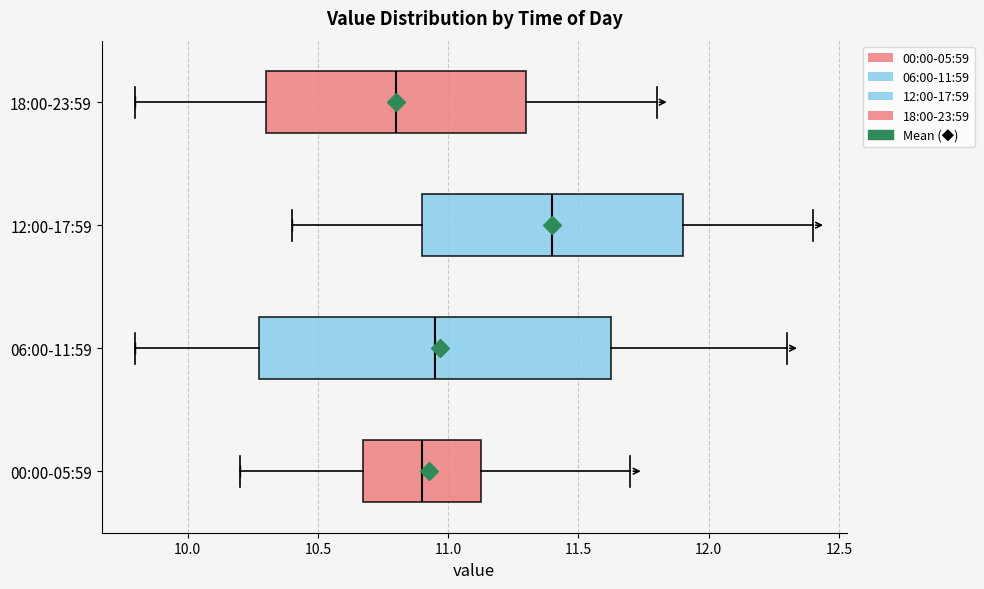

Where does the left whisker of the box for 06:00-11:59 end on the x-axis? The values are not printed on the chart, so give them approximately, as read against the axis.

9.80